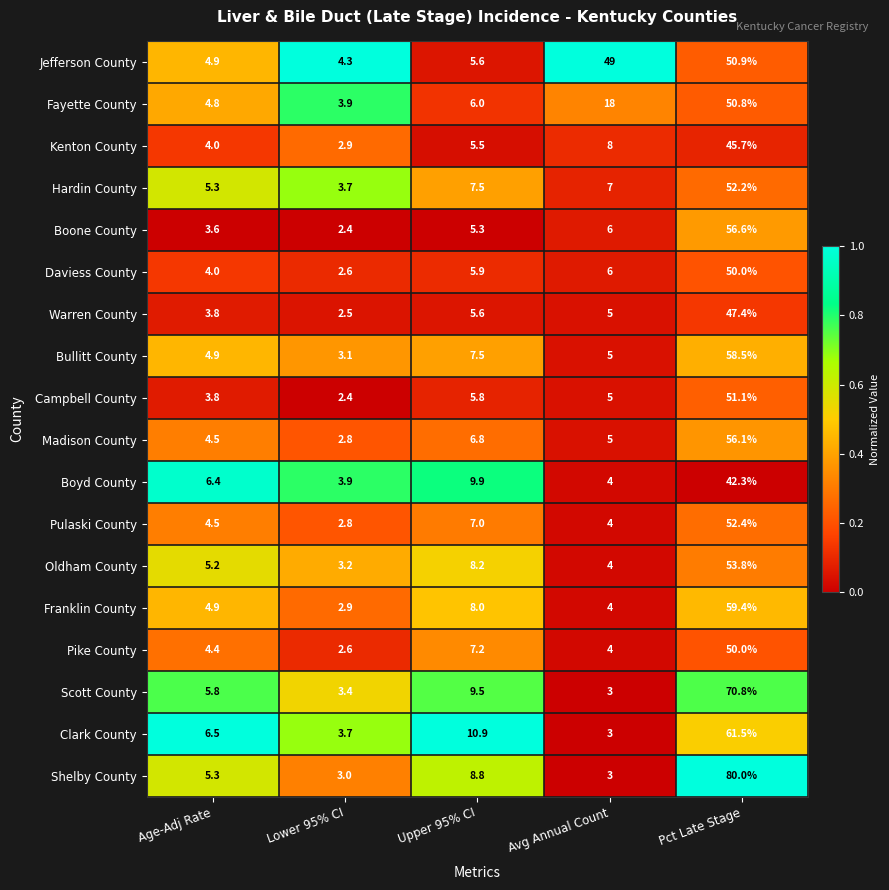

Which series changed the most between Upper 95% CI and Avg Annual Count?

Jefferson County